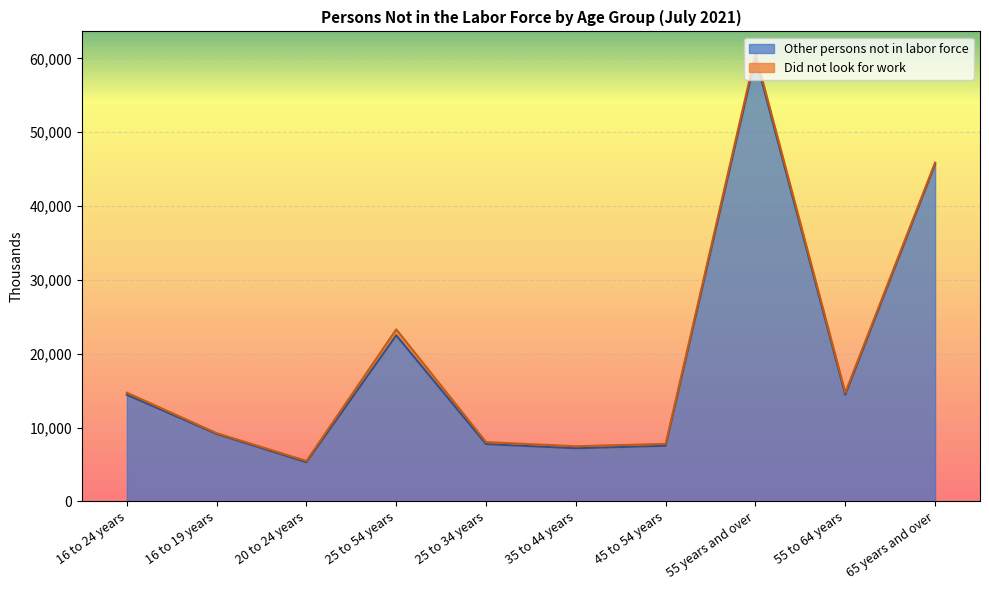

What is the difference between the maximum and minimum values?

54832